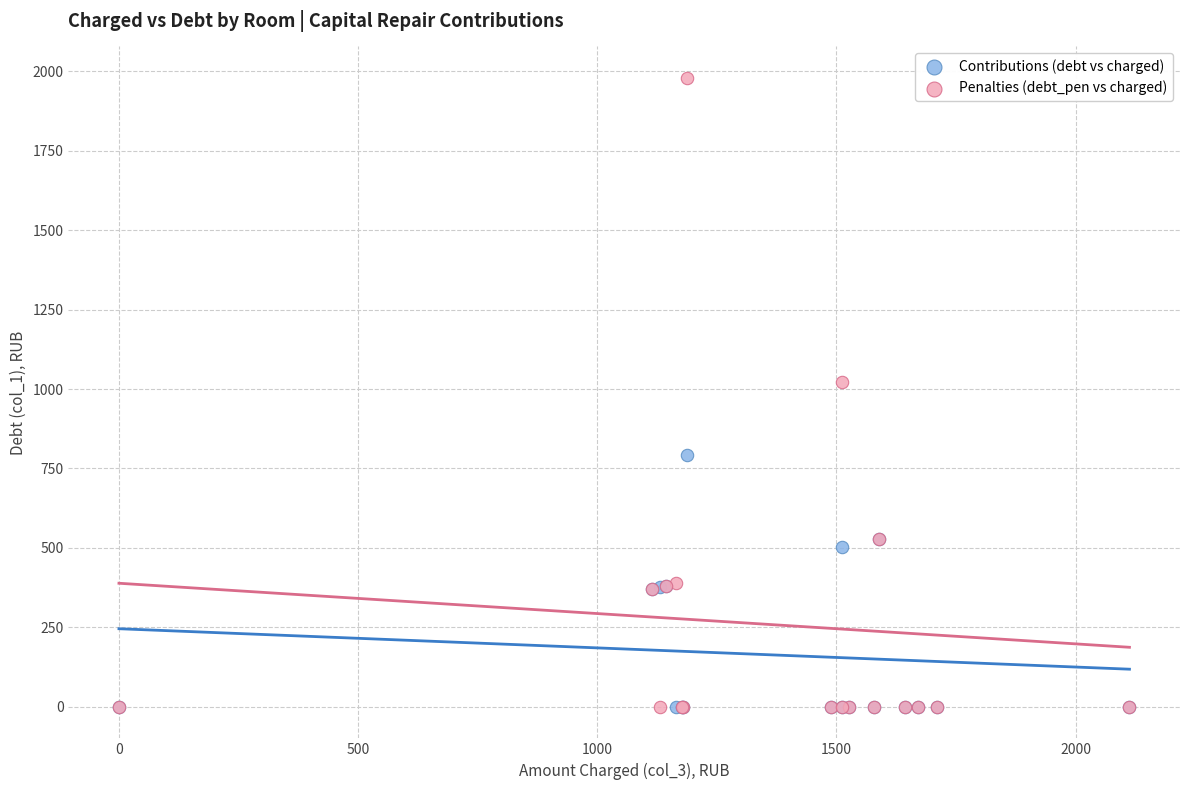

Across all series, what Y value is closest to 989?

1022.9